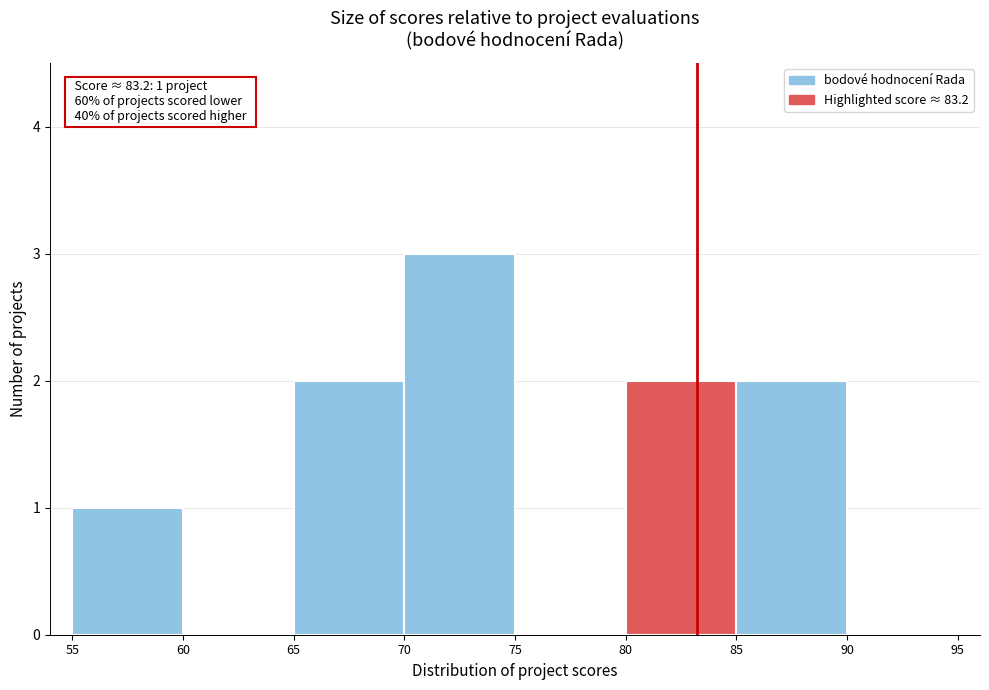

Over which range of the x-axis is the bar tallest?

70 to 75